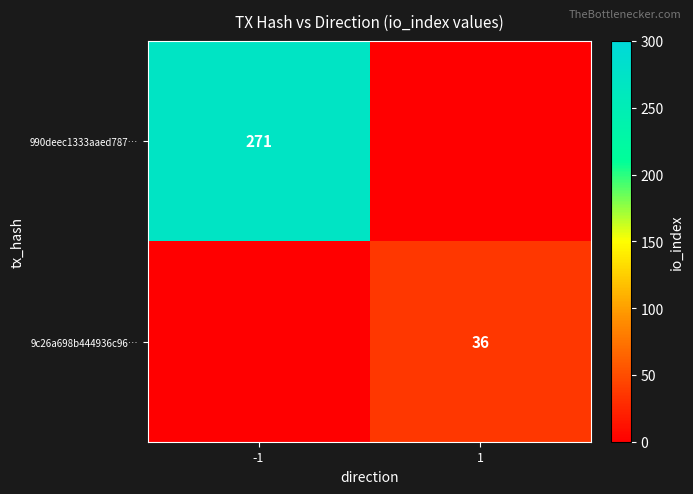

At which category is the sum across all series the highest?

-1